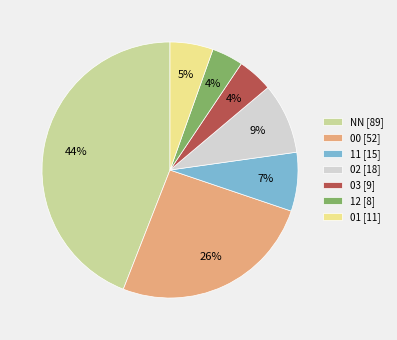

Do 01 [11] and NN [89] together represent more than half of the pie?

No